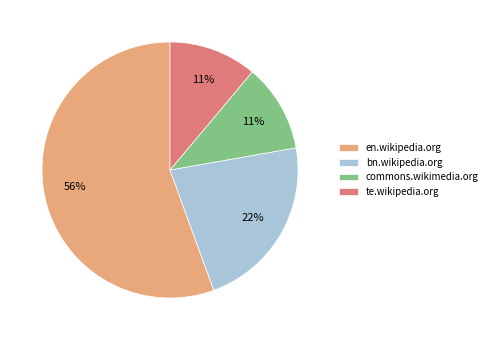

Combined, do te.wikipedia.org and commons.wikimedia.org account for over 50%?

No